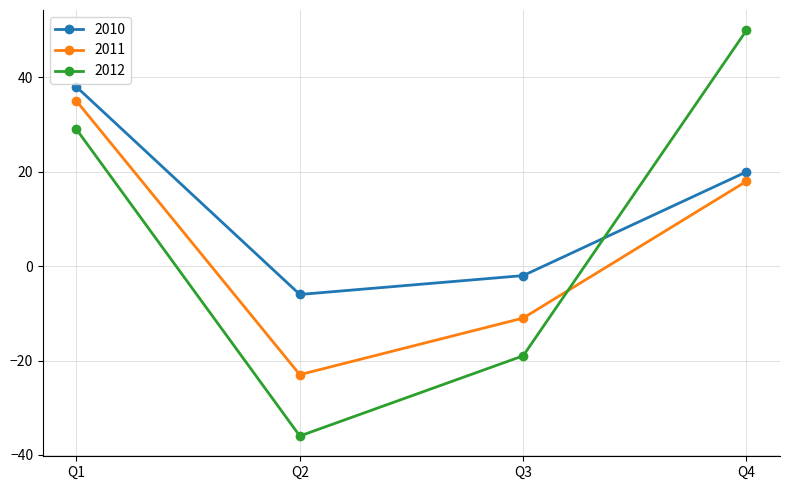

What is the difference between the second highest and second lowest values in the 2011 series?

29